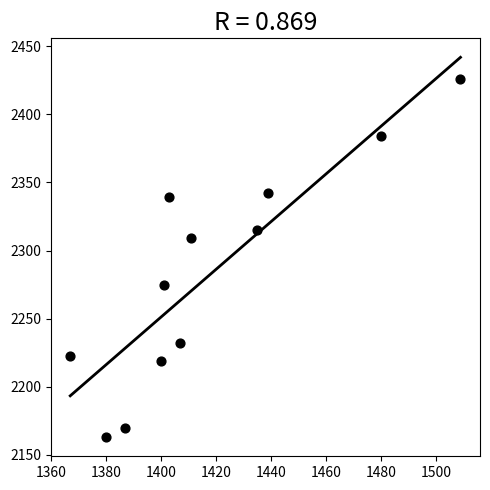

What is the range of Y values (max minus min)?

263